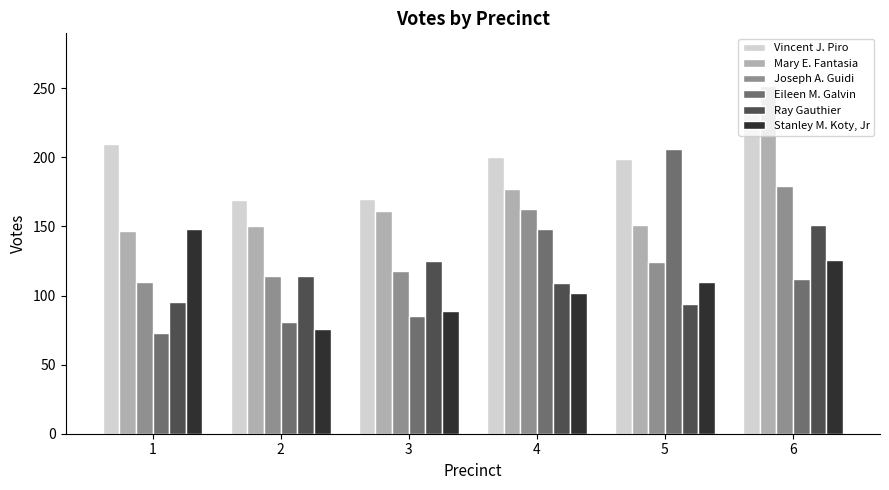

What is the difference between the maximum and minimum values in the Ray Gauthier series?

57